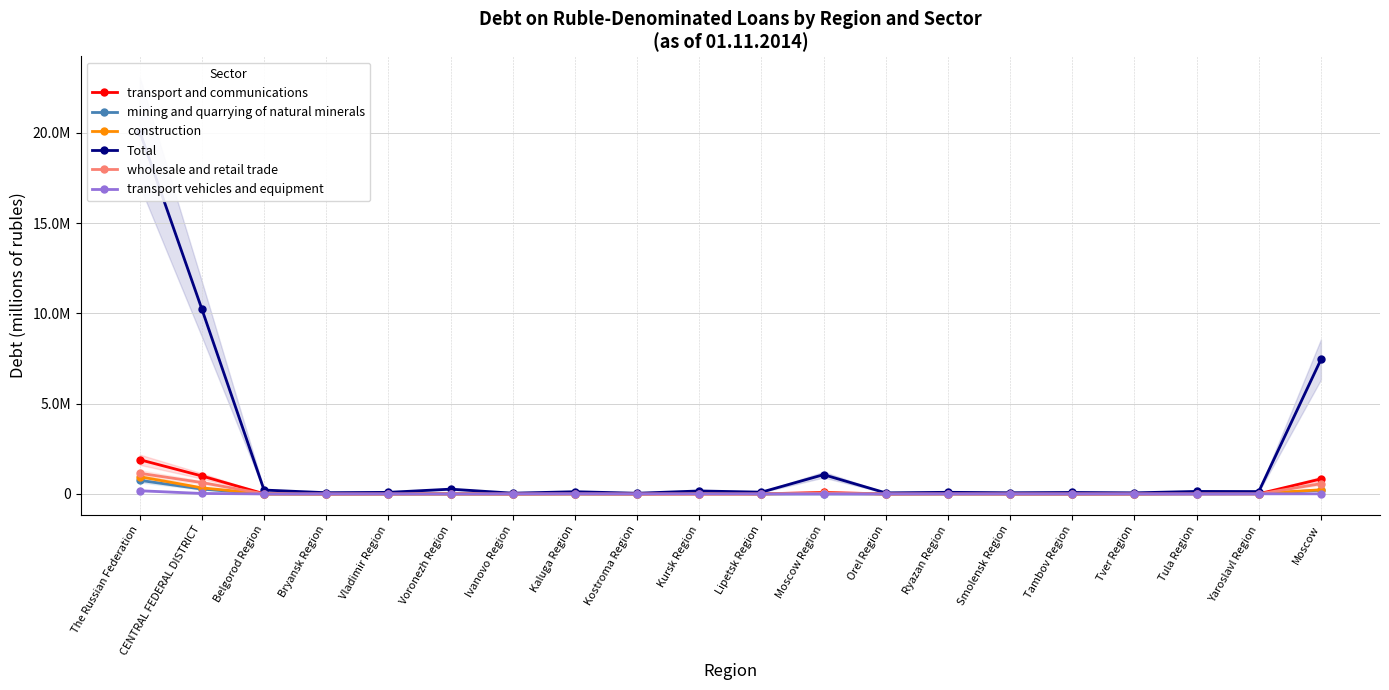

Reading right to left, what are all the values shown in this chart?

transport and communications: Moscow=830627	Yaroslavl Region=6911	Tula Region=7196	Tver Region=2830	Tambov Region=1536	Smolensk Region=2655	Ryazan Region=15626	Orel Region=1333	Moscow Region=80096	Lipetsk Region=4697	Kursk Region=5552	Kostroma Region=1316	Kaluga Region=9586	Ivanovo Region=2228	Voronezh Region=6638	Vladimir Region=3688	Bryansk Region=1168	Belgorod Region=10333	CENTRAL FEDERAL DISTRICT=994016	The Russian Federation=1896831
mining and quarrying of natural minerals: Moscow=208799	Yaroslavl Region=1321	Tula Region=1238	Tver Region=141	Tambov Region=0	Smolensk Region=7	Ryazan Region=111	Orel Region=10	Moscow Region=1018	Lipetsk Region=67	Kursk Region=54816	Kostroma Region=56	Kaluga Region=287	Ivanovo Region=41	Voronezh Region=124	Vladimir Region=172	Bryansk Region=0	Belgorod Region=1323	CENTRAL FEDERAL DISTRICT=269529	The Russian Federation=752382
construction: Moscow=231654	Yaroslavl Region=15092	Tula Region=28713	Tver Region=484	Tambov Region=949	Smolensk Region=1150	Ryazan Region=218	Orel Region=239	Moscow Region=45536	Lipetsk Region=659	Kursk Region=703	Kostroma Region=212	Kaluga Region=5125	Ivanovo Region=764	Voronezh Region=2452	Vladimir Region=2310	Bryansk Region=822	Belgorod Region=413	CENTRAL FEDERAL DISTRICT=337495	The Russian Federation=951857
Total: Moscow=7449852	Yaroslavl Region=130799	Tula Region=139071	Tver Region=59634	Tambov Region=81161	Smolensk Region=64146	Ryazan Region=90023	Orel Region=57765	Moscow Region=1066875	Lipetsk Region=97932	Kursk Region=164834	Kostroma Region=37239	Kaluga Region=122838	Ivanovo Region=41315	Voronezh Region=264902	Vladimir Region=87220	Bryansk Region=67715	Belgorod Region=215296	CENTRAL FEDERAL DISTRICT=10238617	The Russian Federation=20078999
wholesale and retail trade: Moscow=566317	Yaroslavl Region=1764	Tula Region=3116	Tver Region=2356	Tambov Region=2920	Smolensk Region=1676	Ryazan Region=1617	Orel Region=1580	Moscow Region=29717	Lipetsk Region=1781	Kursk Region=2496	Kostroma Region=744	Kaluga Region=1680	Ivanovo Region=974	Voronezh Region=4415	Vladimir Region=1468	Bryansk Region=891	Belgorod Region=5447	CENTRAL FEDERAL DISTRICT=630959	The Russian Federation=1145997
transport vehicles and equipment: Moscow=6627	Yaroslavl Region=5664	Tula Region=2	Tver Region=50	Tambov Region=0	Smolensk Region=25	Ryazan Region=202	Orel Region=162	Moscow Region=2867	Lipetsk Region=0	Kursk Region=1	Kostroma Region=0	Kaluga Region=7499	Ivanovo Region=2970	Voronezh Region=50	Vladimir Region=1	Bryansk Region=200	Belgorod Region=0	CENTRAL FEDERAL DISTRICT=26320	The Russian Federation=176689